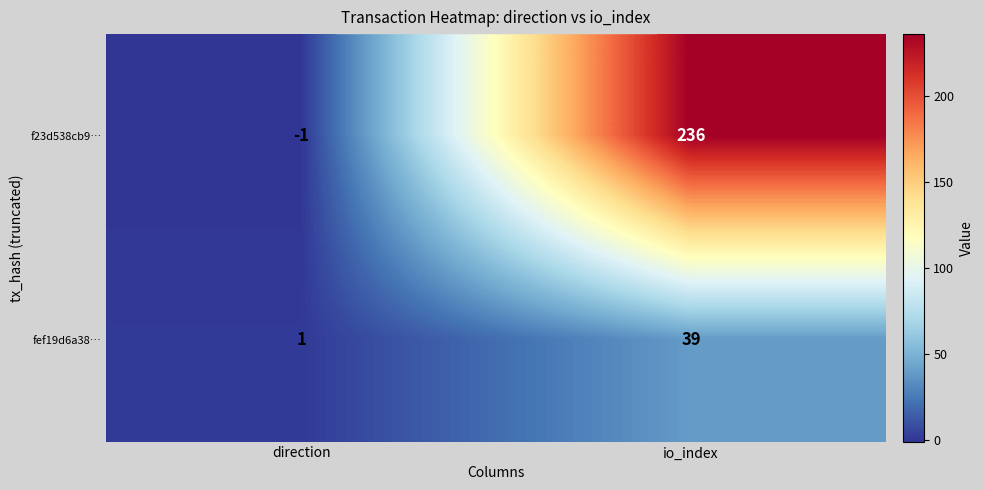

At which category is the sum across all series the highest?

io_index